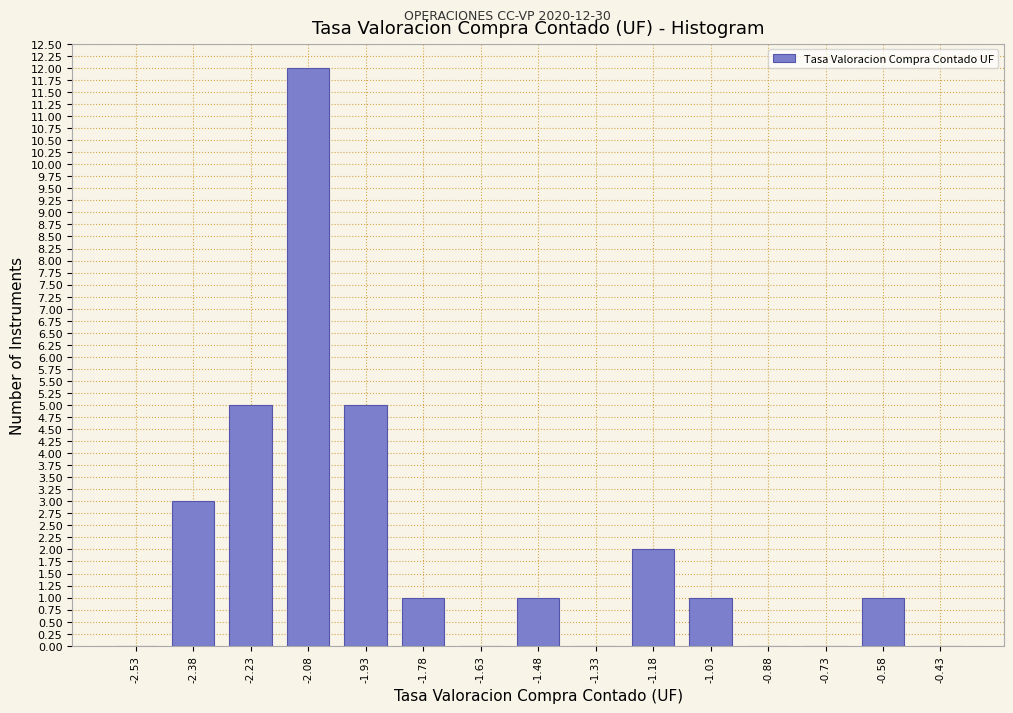

Which range on the x-axis has the tallest bar?

-2.15 to -2.00